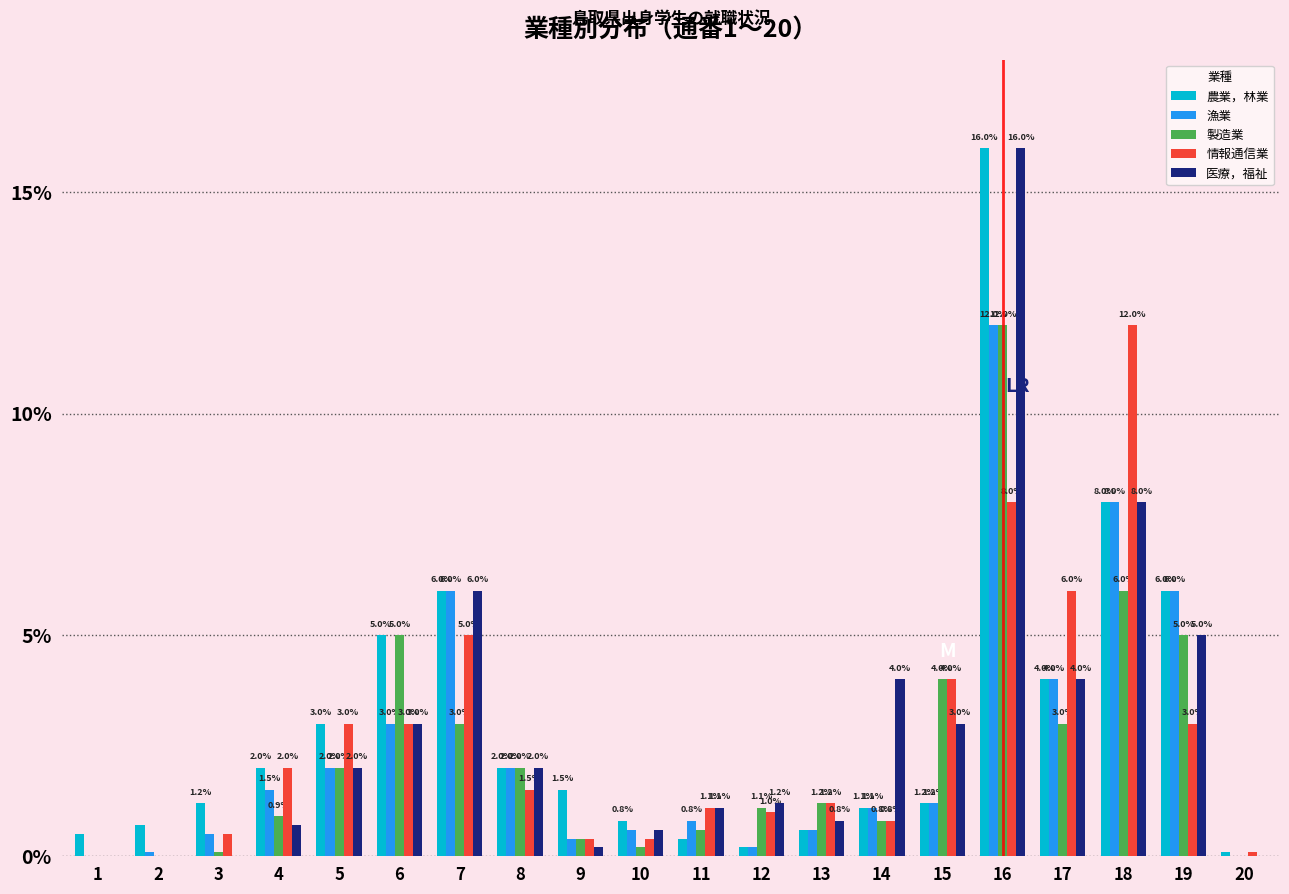

Reading left to right, transcribe all the data shown in this chart.

農業，林業: 1=0.5	2=0.7	3=1.2	4=2.0	5=3.0	6=5.0	7=6.0	8=2.0	9=1.5	10=0.8	11=0.4	12=0.2	13=0.6	14=1.1	15=1.2	16=16.0	17=4.0	18=8.0	19=6.0	20=0.1
漁業: 1=0.0	2=0.1	3=0.5	4=1.5	5=2.0	6=3.0	7=6.0	8=2.0	9=0.4	10=0.6	11=0.8	12=0.2	13=0.6	14=1.1	15=1.2	16=12.0	17=4.0	18=8.0	19=6.0	20=0.0
製造業: 1=0.0	2=0.0	3=0.1	4=0.9	5=2.0	6=5.0	7=3.0	8=2.0	9=0.4	10=0.2	11=0.6	12=1.1	13=1.2	14=0.8	15=4.0	16=12.0	17=3.0	18=6.0	19=5.0	20=0.0
情報通信業: 1=0.0	2=0.0	3=0.5	4=2.0	5=3.0	6=3.0	7=5.0	8=1.5	9=0.4	10=0.4	11=1.1	12=1.0	13=1.2	14=0.8	15=4.0	16=8.0	17=6.0	18=12.0	19=3.0	20=0.1
医療，福祉: 1=0.0	2=0.0	3=0.0	4=0.7	5=2.0	6=3.0	7=6.0	8=2.0	9=0.2	10=0.6	11=1.1	12=1.2	13=0.8	14=4.0	15=3.0	16=16.0	17=4.0	18=8.0	19=5.0	20=0.0